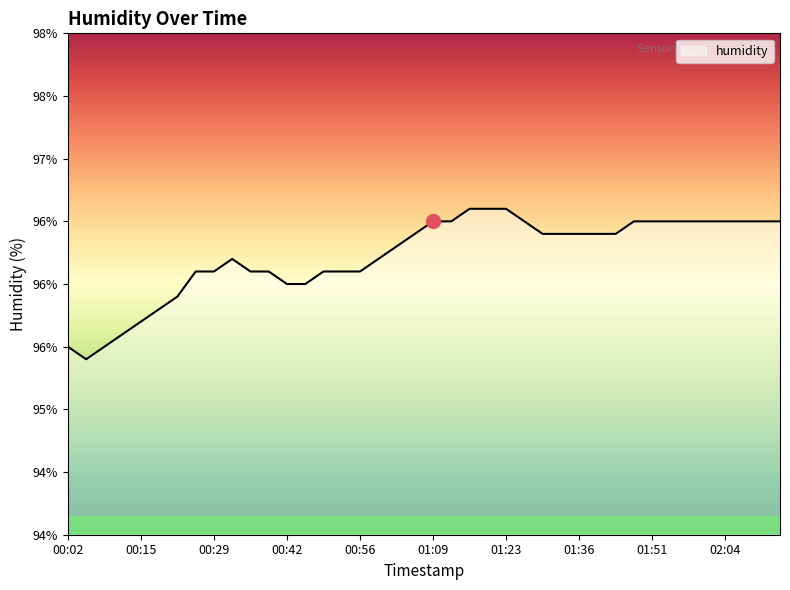

How many interior local peaks (higher than both neighbors) does the data have?

1